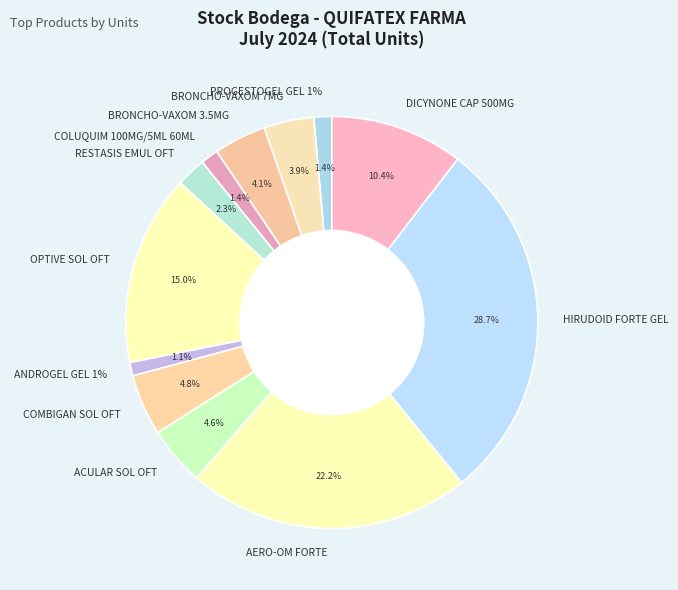

To the nearest percent, what is the difference between the COMBIGAN SOL OFT and RESTASIS EMUL OFT slice percentages?

2%